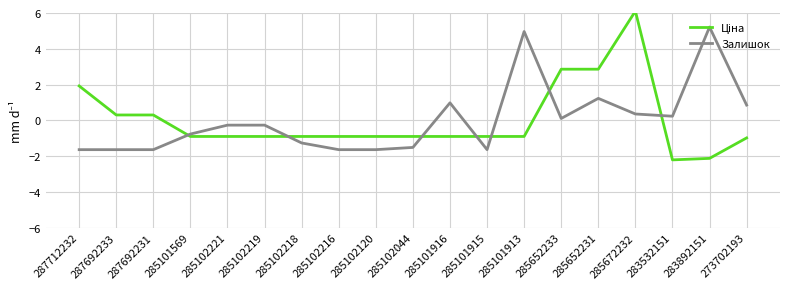

Read the Залишок value at 285102216.

-1.6